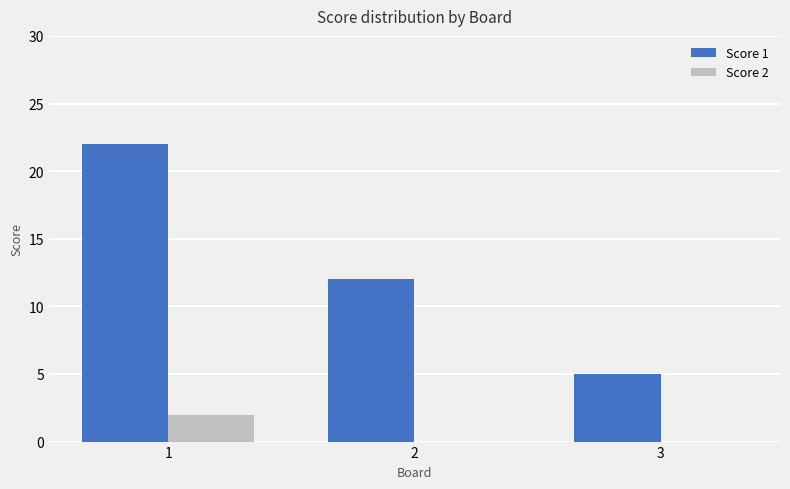

How many categories are shown in the chart?

3